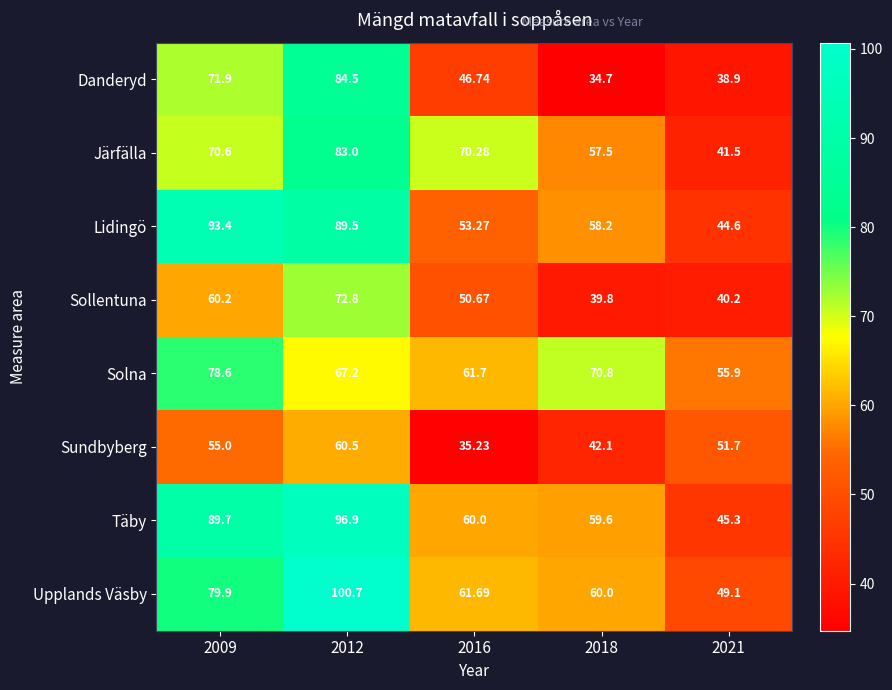

What is the total value across all series at 2012?

655.1